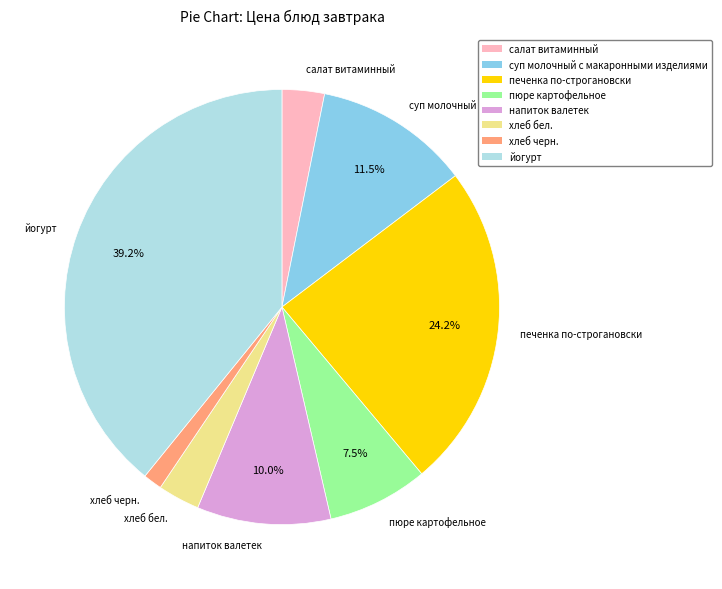

Which slice is the smallest?

хлеб черн.